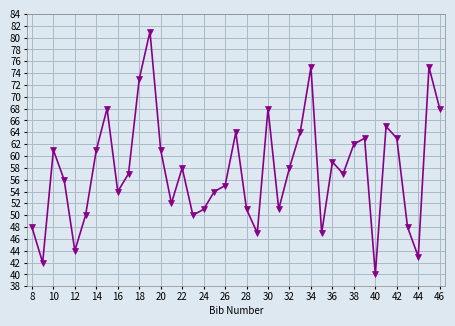

What is the difference between the maximum and second lowest values?

39